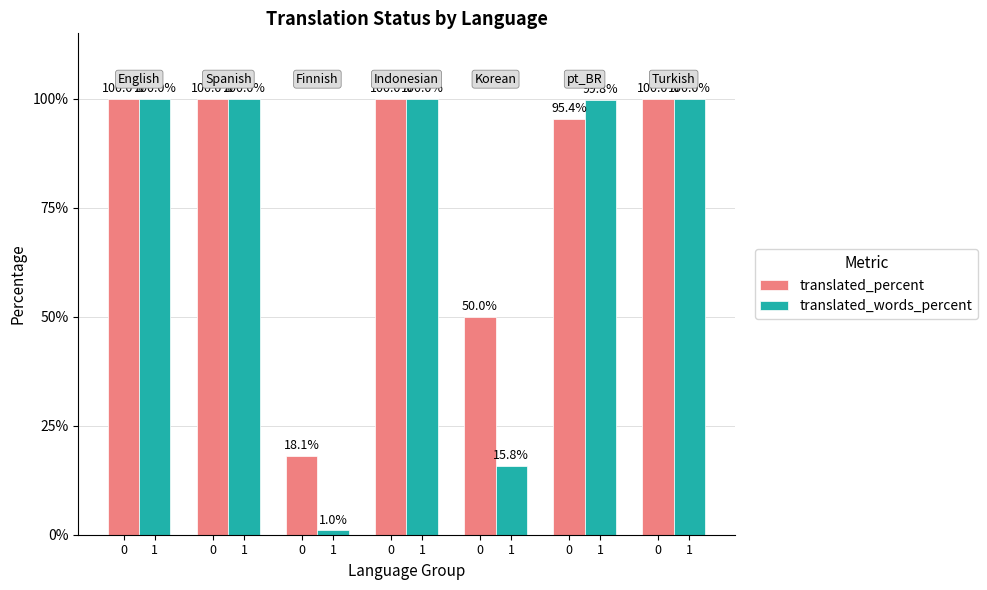

At how many categories does at least one series exceed 80?

5